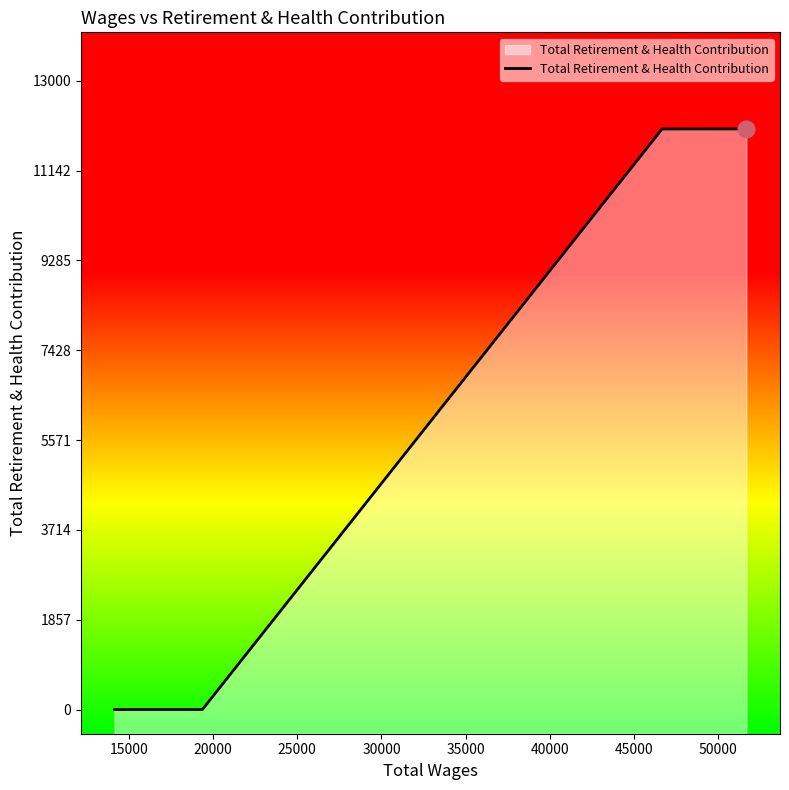

What is the difference between the maximum and minimum values?

12003